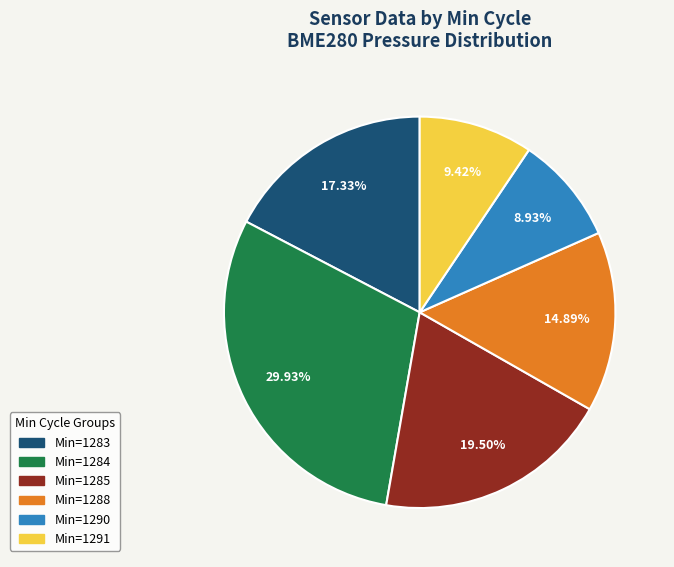

Is there any slice that represents more than half of the pie?

No